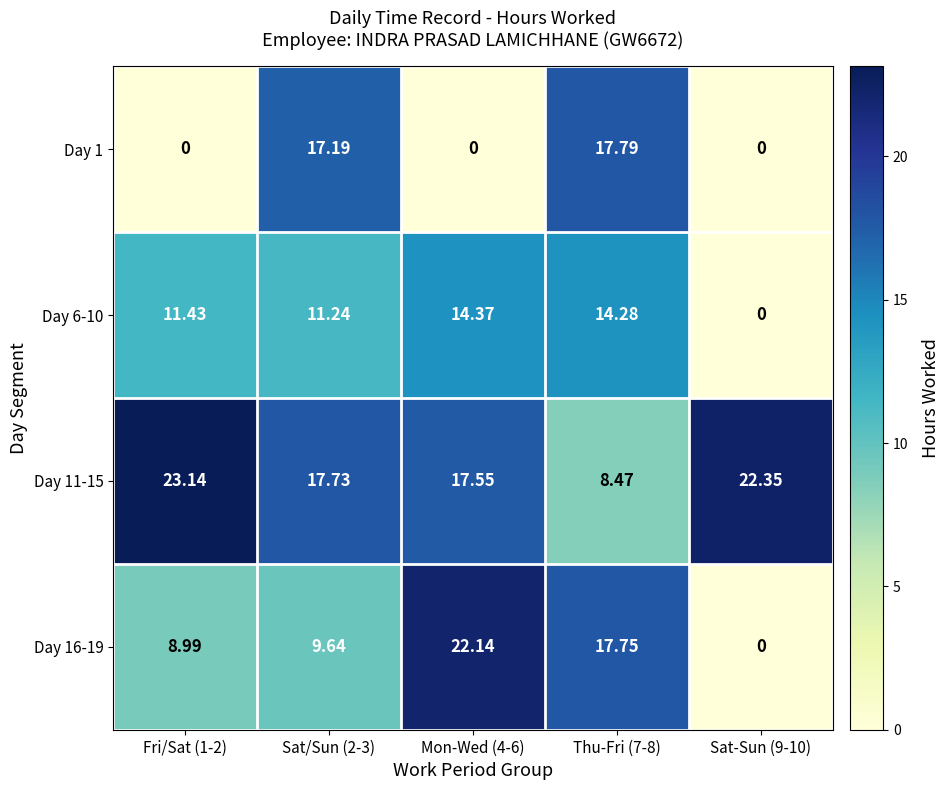

How many data points in Day 16-19 are less than 9?

2